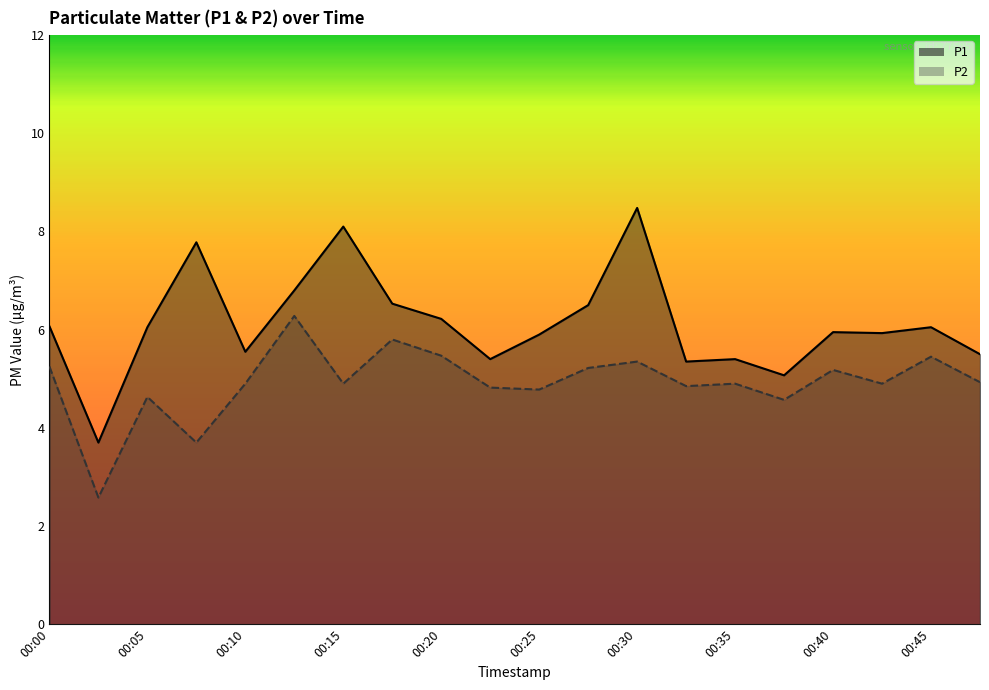

True or false: P2 has a value of 3.1 at 00:15.

False